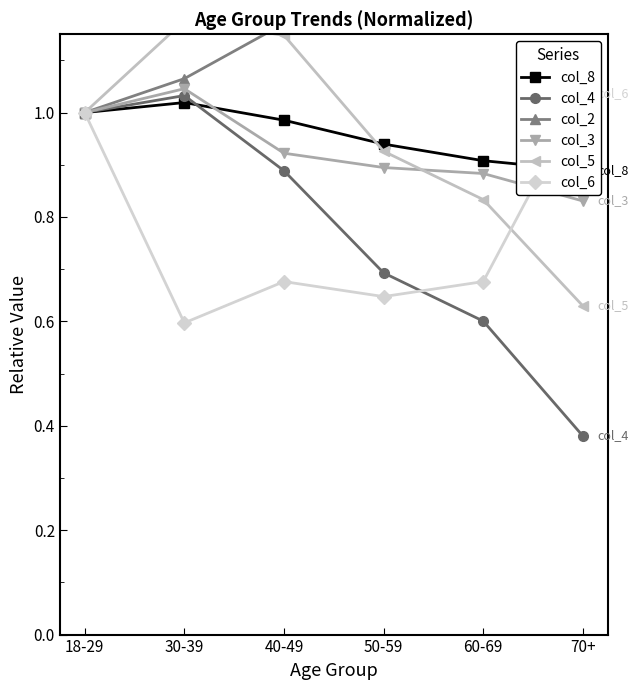

List the labels in order of col_2 value, smallest first.

18-29, 30-39, 40-49, 50-59, 60-69, 70+